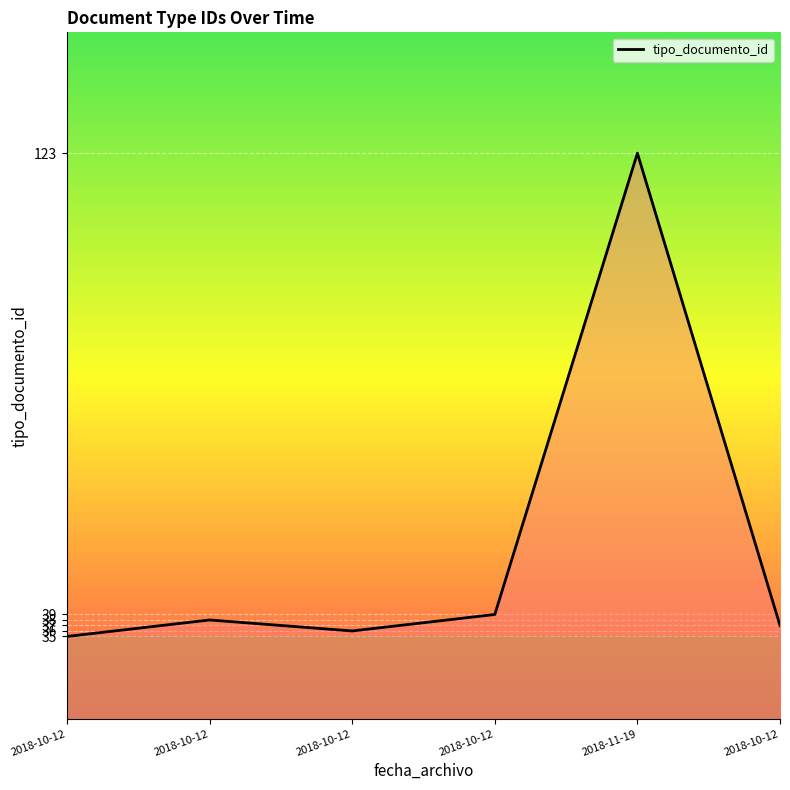

Where is the data nearest to the value 79?

2018-10-12